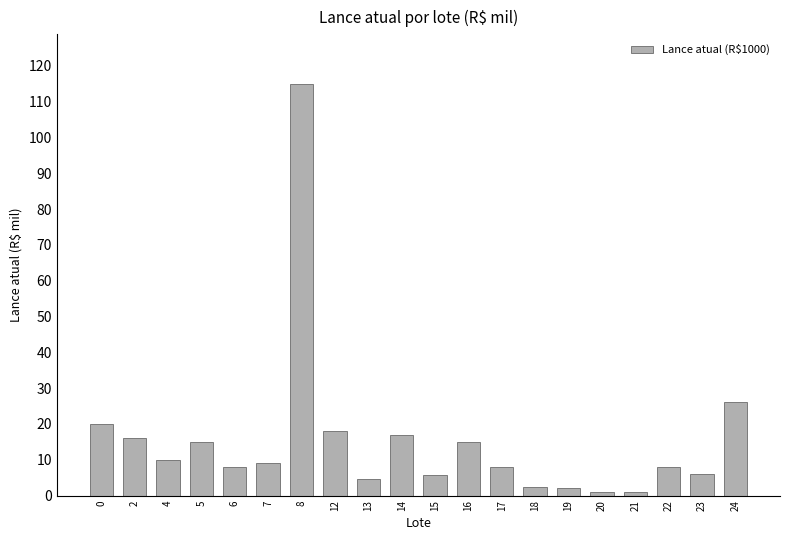

The value at 2 is 28.7. True or false?

False